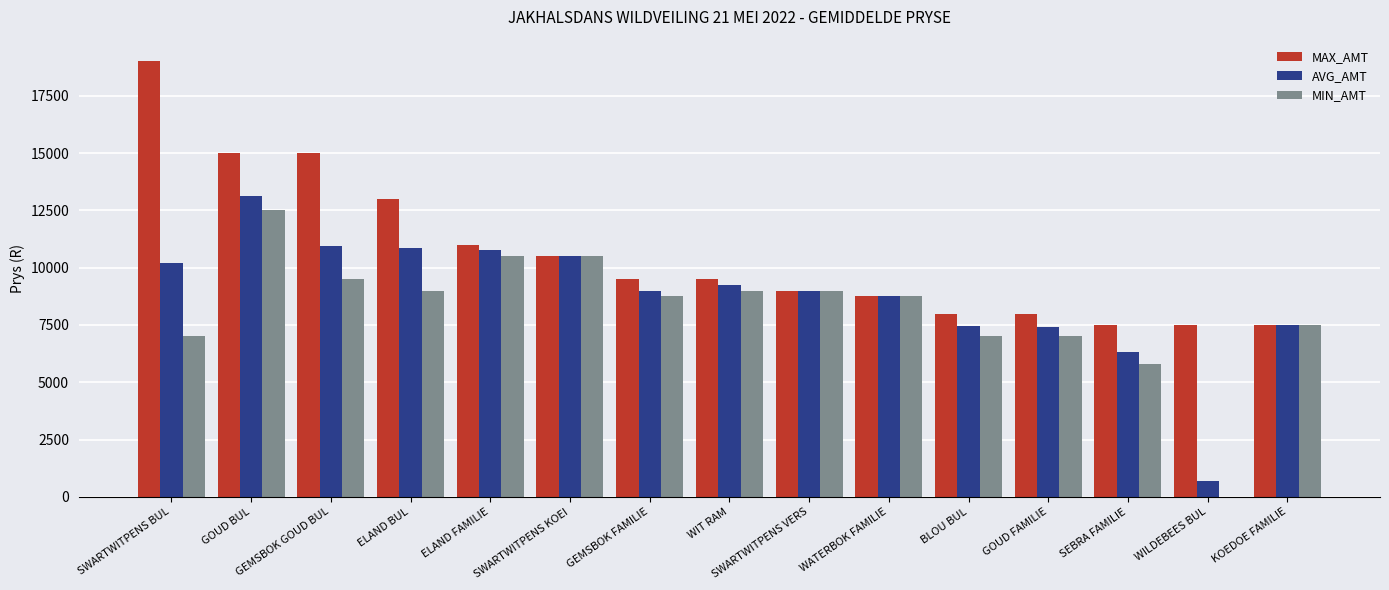

True or false: AVG_AMT has a value of 14462.2 at WATERBOK FAMILIE.

False